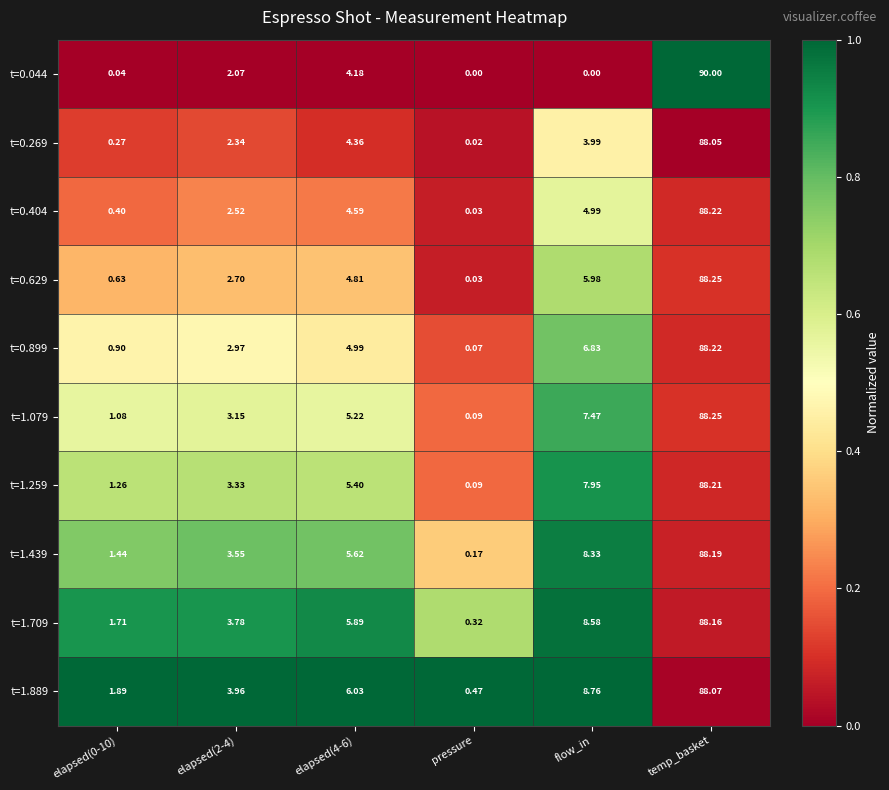

Is the value of t=0.269 at pressure greater than the value of t=0.404 at temp_basket?

No